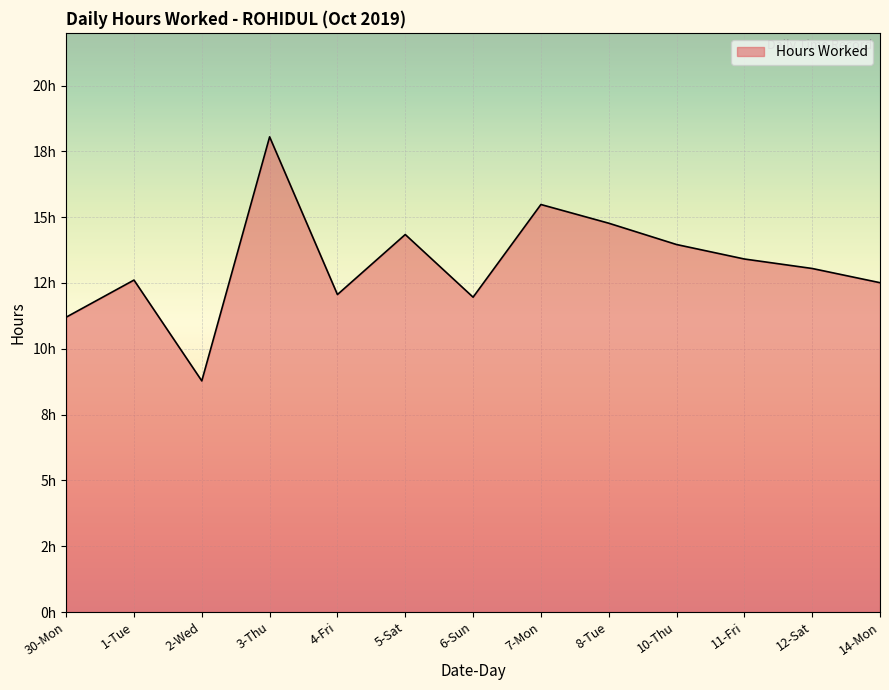

Reading left to right, extract all data points from this chart.

30-Mon=11.2	1-Tue=12.6	2-Wed=8.8	3-Thu=18.1	4-Fri=12.1	5-Sat=14.3	6-Sun=12.0	7-Mon=15.5	8-Tue=14.8	10-Thu=14.0	11-Fri=13.4	12-Sat=13.1	14-Mon=12.5